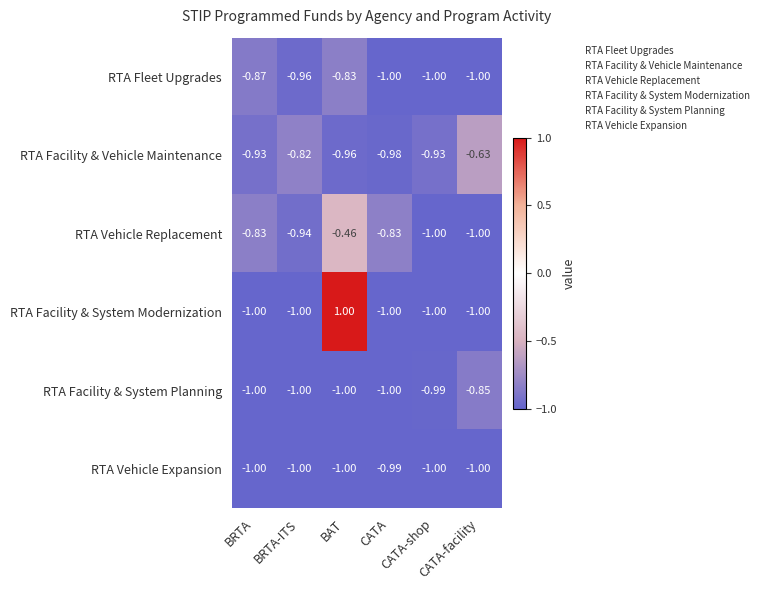

What is the minimum value shown in the chart?

-1.0